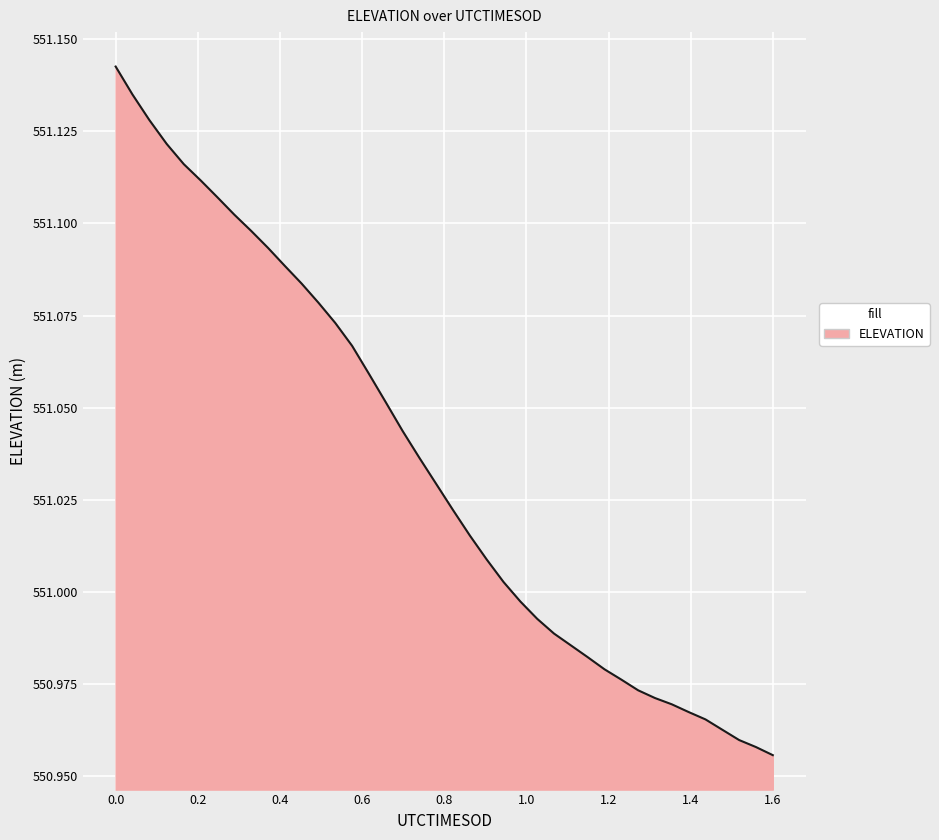

True or false: there are more than 0 points higher than both neighbors.

False